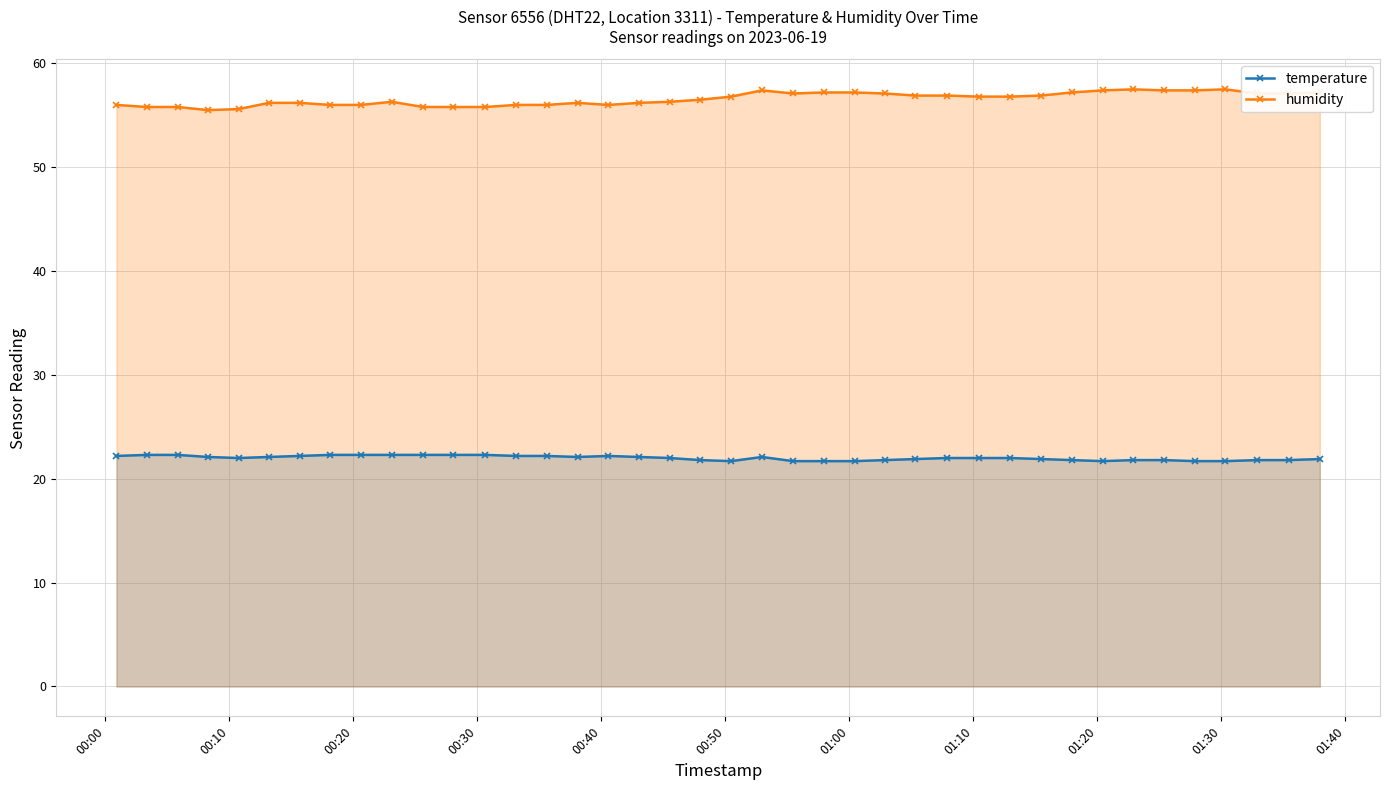

Which series has the largest total across all categories?

humidity